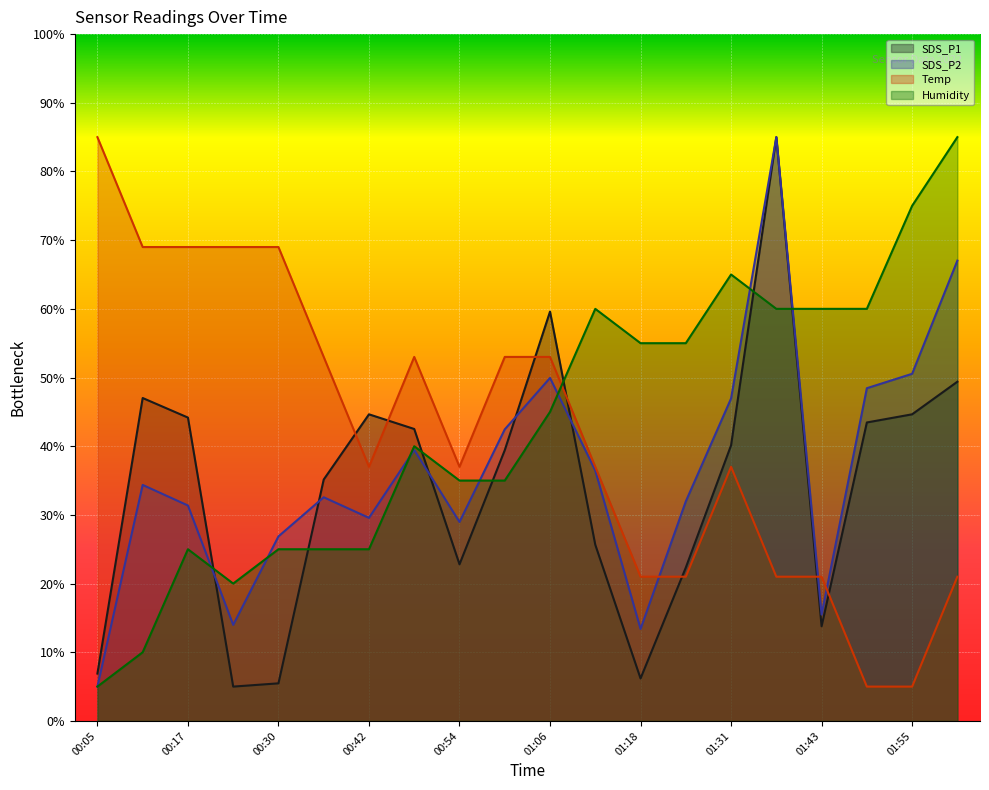

What position from the right is 01:55?

2